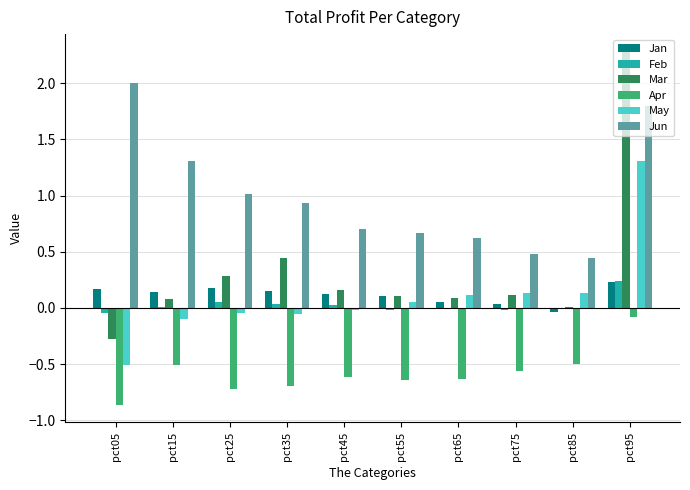

Which series changed the most between pct35 and pct95?

Mar